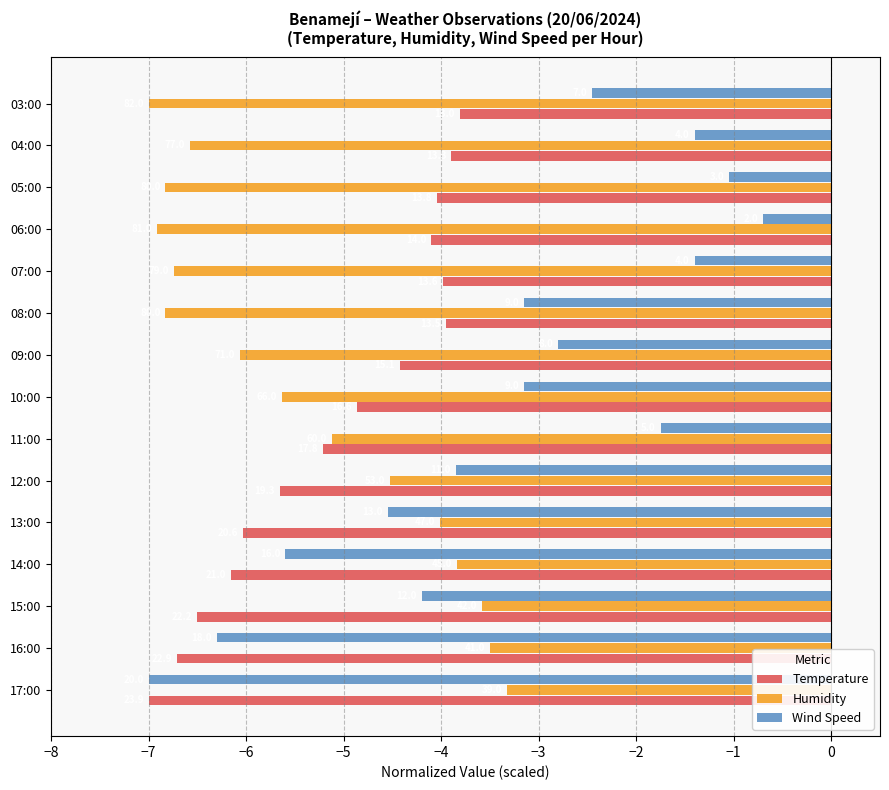

What are all the series names shown in the legend?

Temperature, Humidity, Wind Speed